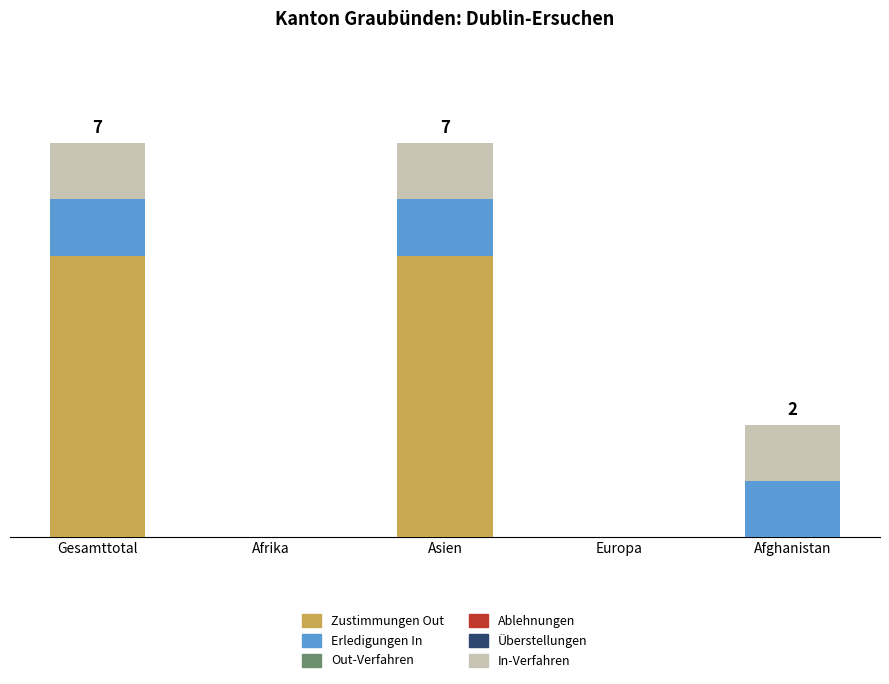

What is the sum of the Zustimmungen Out values at Gesamttotal and Afrika?

5